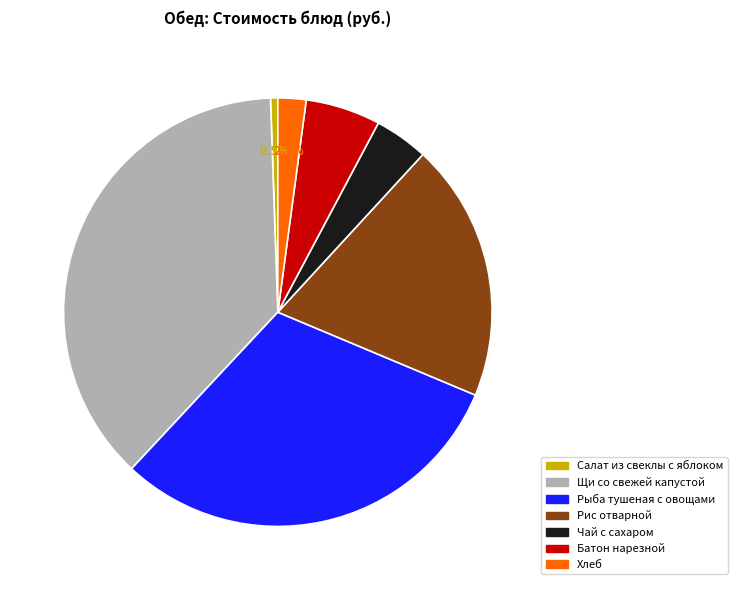

Count the number of slices in the pie.

7